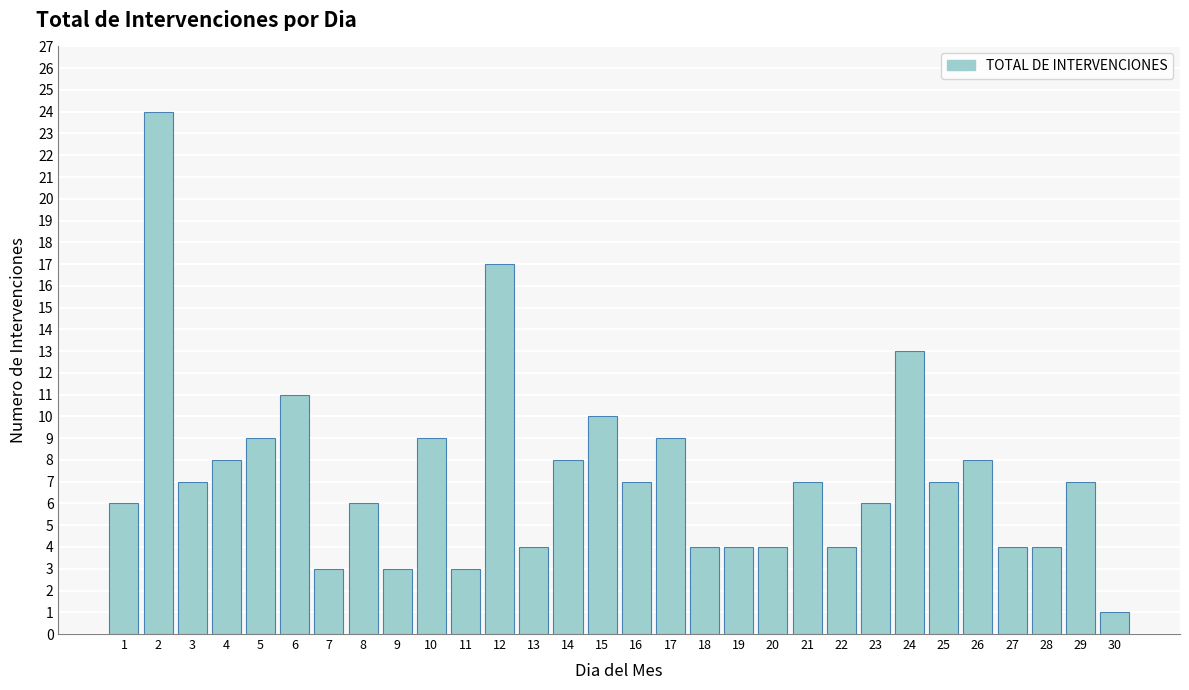

Reading left to right, extract all data points from this chart.

1=6	2=24	3=7	4=8	5=9	6=11	7=3	8=6	9=3	10=9	11=3	12=17	13=4	14=8	15=10	16=7	17=9	18=4	19=4	20=4	21=7	22=4	23=6	24=13	25=7	26=8	27=4	28=4	29=7	30=1